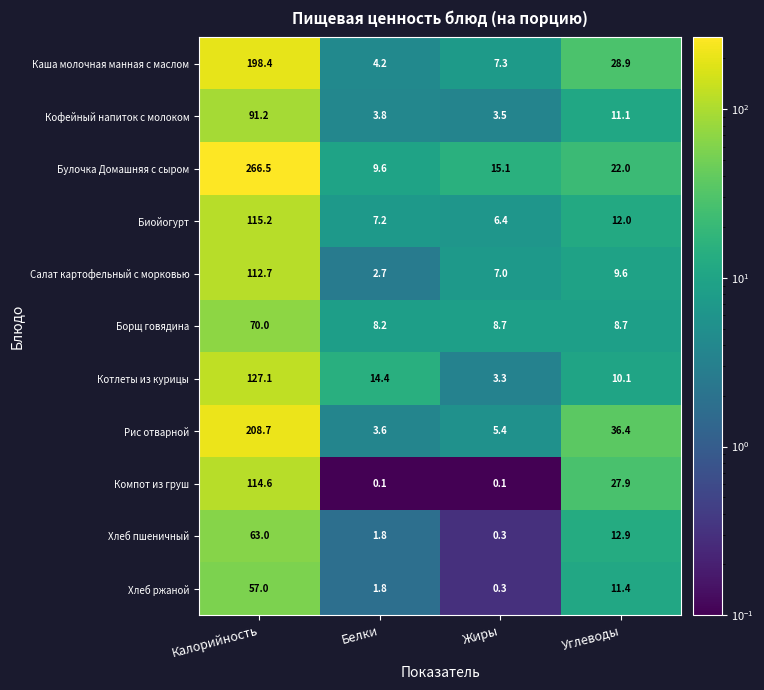

List the series in order of their peak value, lowest first.

Хлеб ржаной, Хлеб пшеничный, Борщ говядина, Кофейный напиток с молоком, Салат картофельный с морковью, Компот из груш, Биойогурт, Котлеты из курицы, Каша молочная манная с маслом, Рис отварной, Булочка Домашняя с сыром